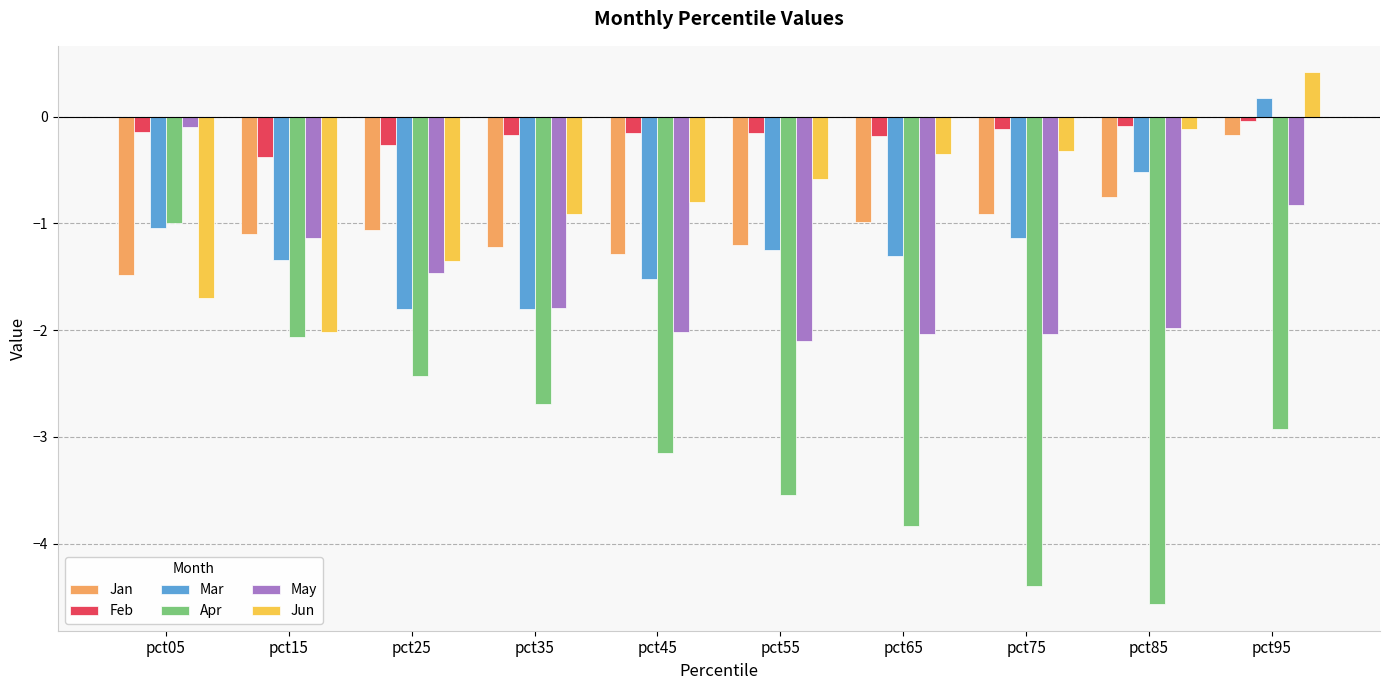

How many categories are shown in the chart?

10